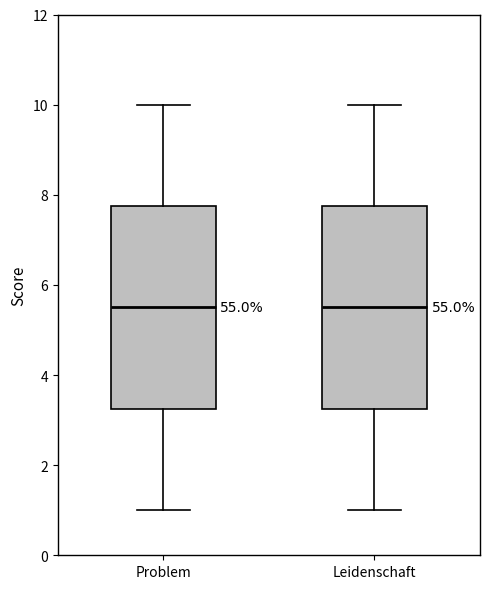

Reading left to right, read every box against the y-axis: the position of its median line, the range the box covers, and the ends of its whiskers. The values are not printed on the chart, so give them approximately, as read against the axis.

Problem: median 5.6, box 3.2 to 7.8, whiskers 1.0 to 10.0
Leidenschaft: median 5.6, box 3.2 to 7.8, whiskers 1.0 to 10.0